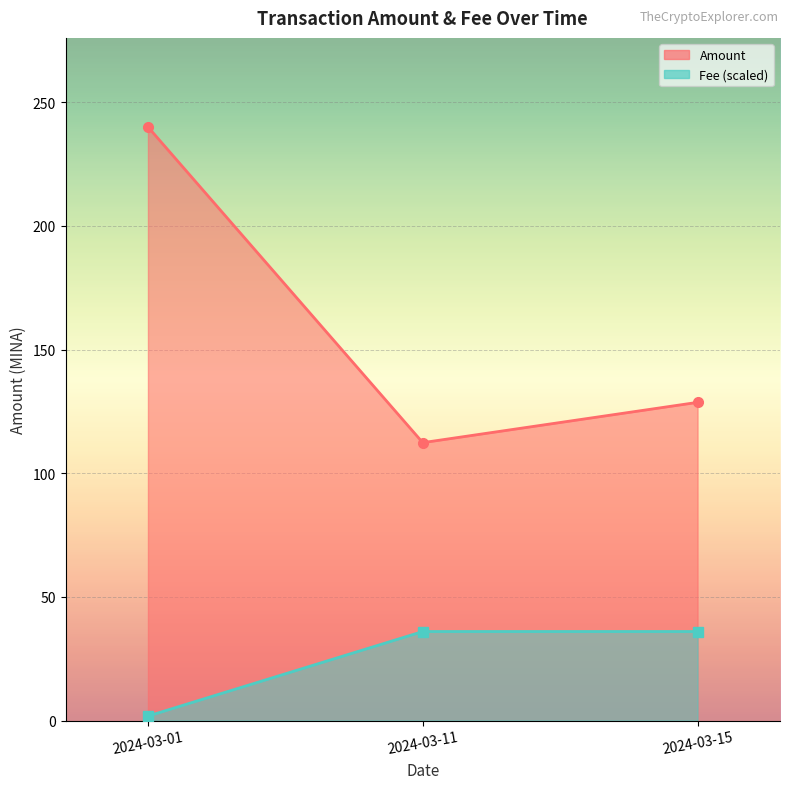

What is the value of the Fee point at the 3rd from the left?

36.0